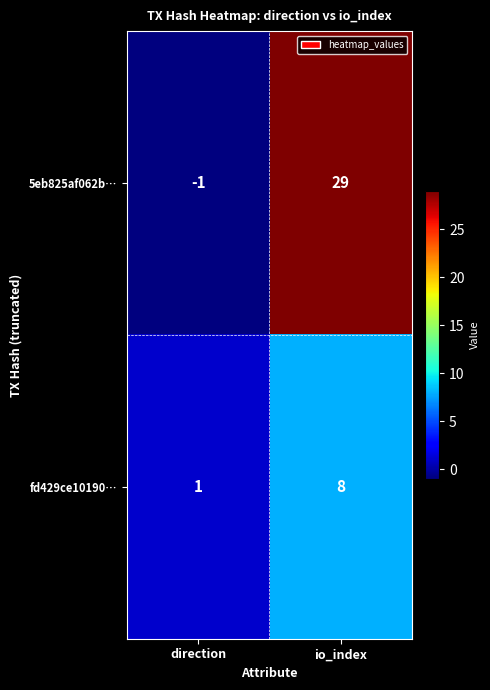

What is the greatest value displayed?

29